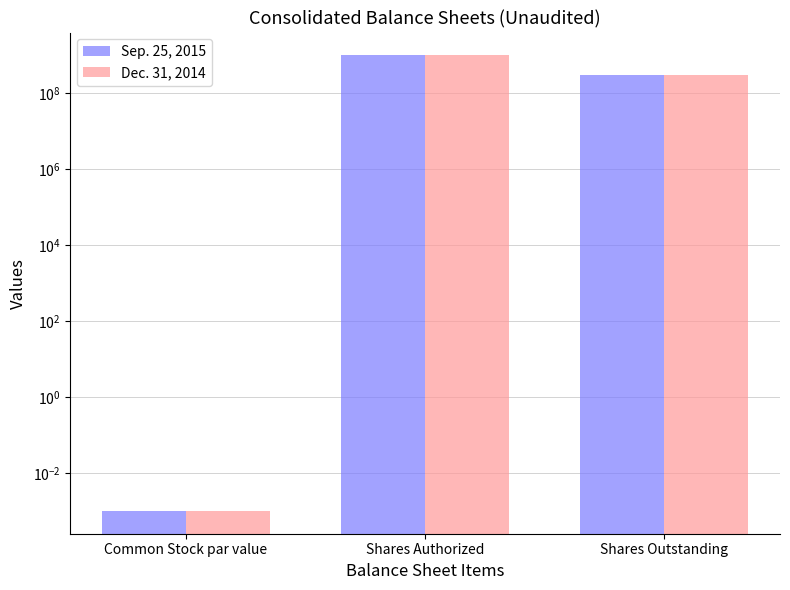

Reading left to right, transcribe all the data shown in this chart.

Sep. 25, 2015: Common Stock par value=0.0	Shares Authorized=1000000000.0	Shares Outstanding=302857000.0
Dec. 31, 2014: Common Stock par value=0.0	Shares Authorized=1000000000.0	Shares Outstanding=302430000.0